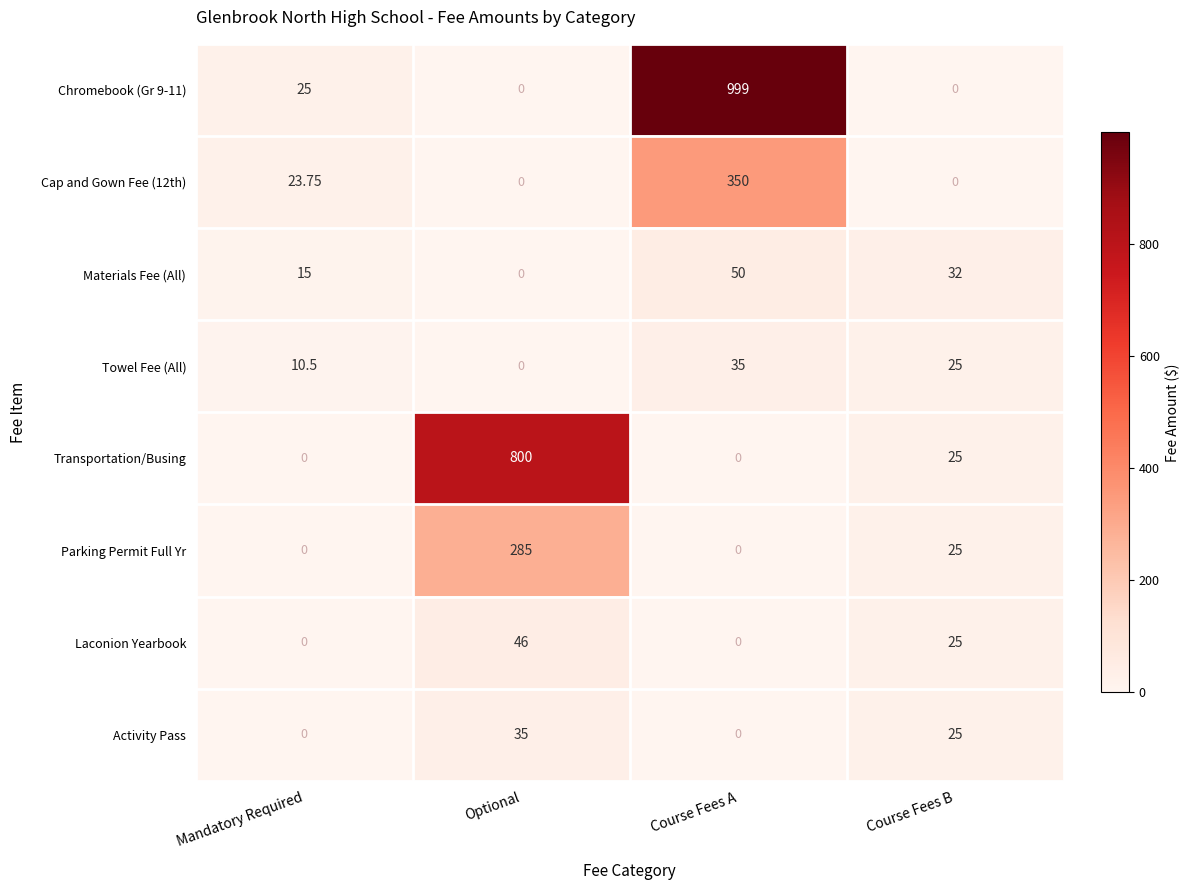

Is the value of Laconion Yearbook at Optional greater than the value of Chromebook (Gr 9-11) at Mandatory Required?

Yes